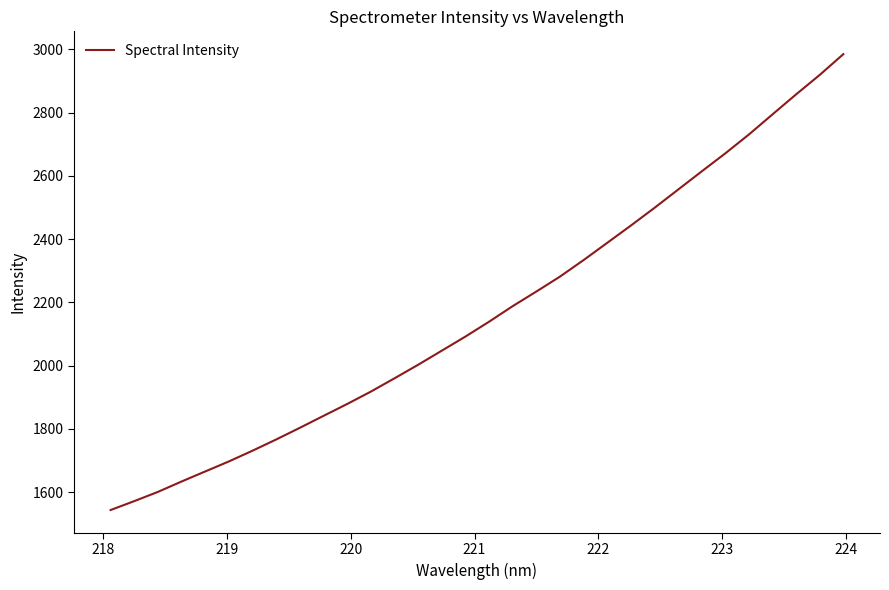

What is the maximum value shown in the chart?

2984.5